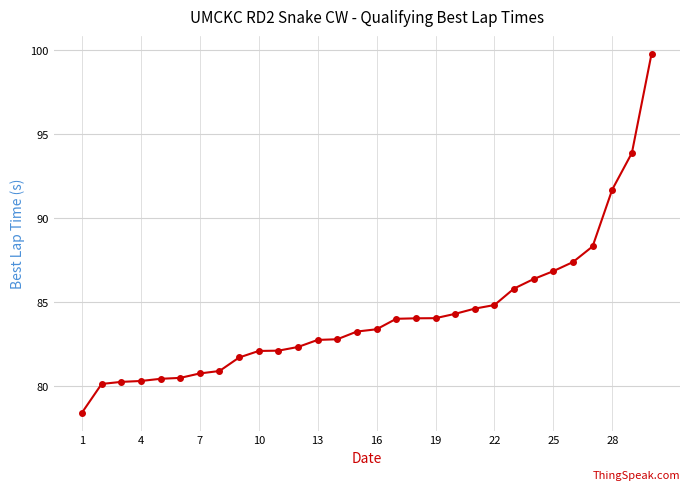

What is the smallest value displayed?

78.4